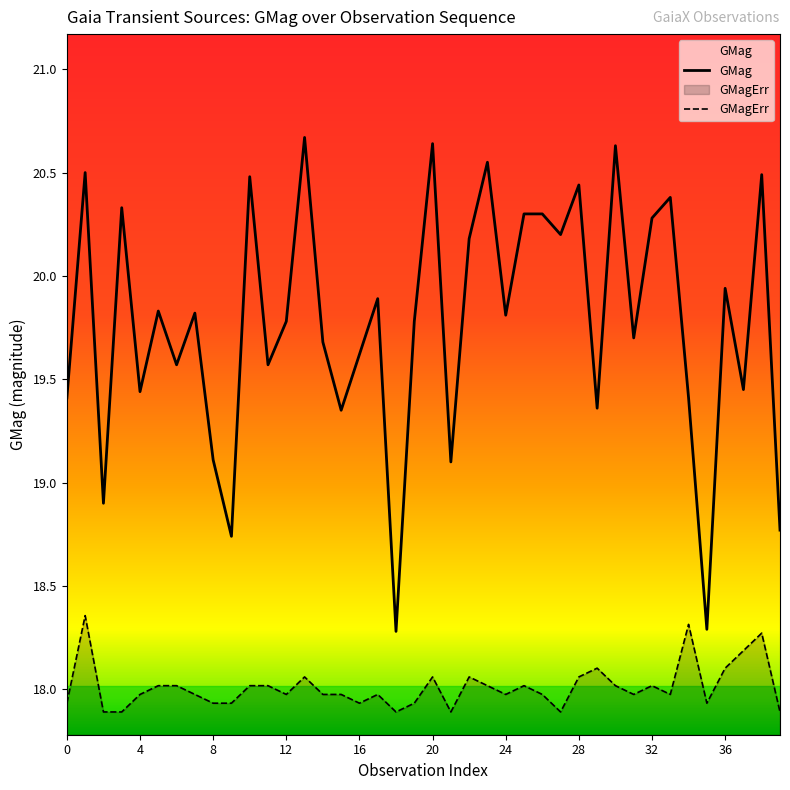

What is the difference between the maximum and minimum values in the GMagErr series?

0.5